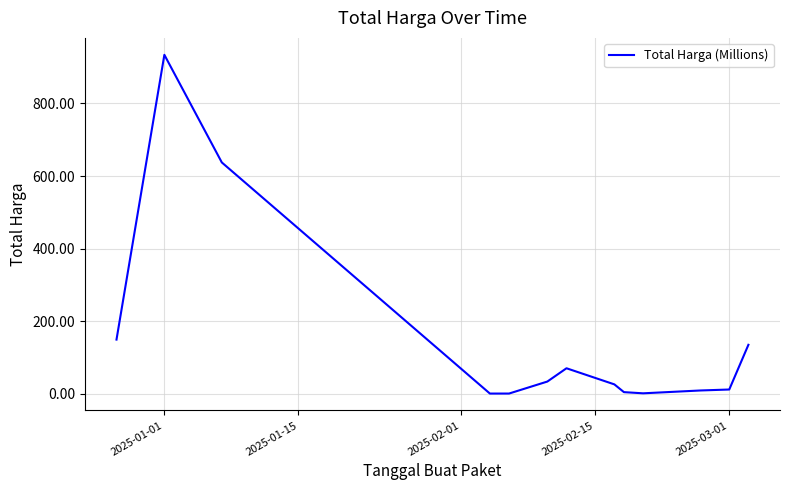

What is the maximum value shown in the chart?

934.2